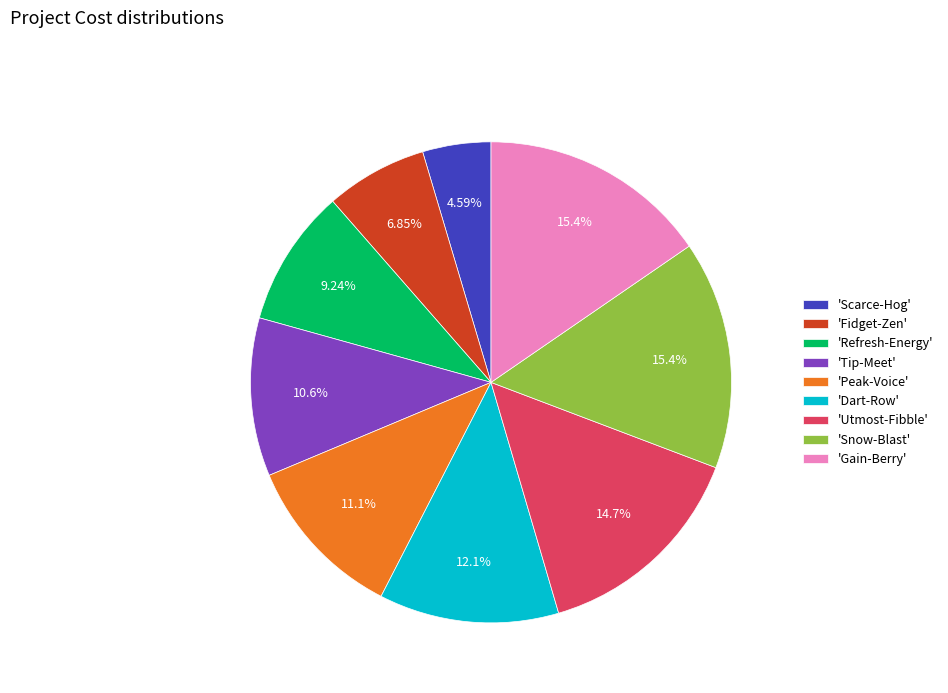

What is the smallest slice in the pie chart?

'Scarce-Hog'